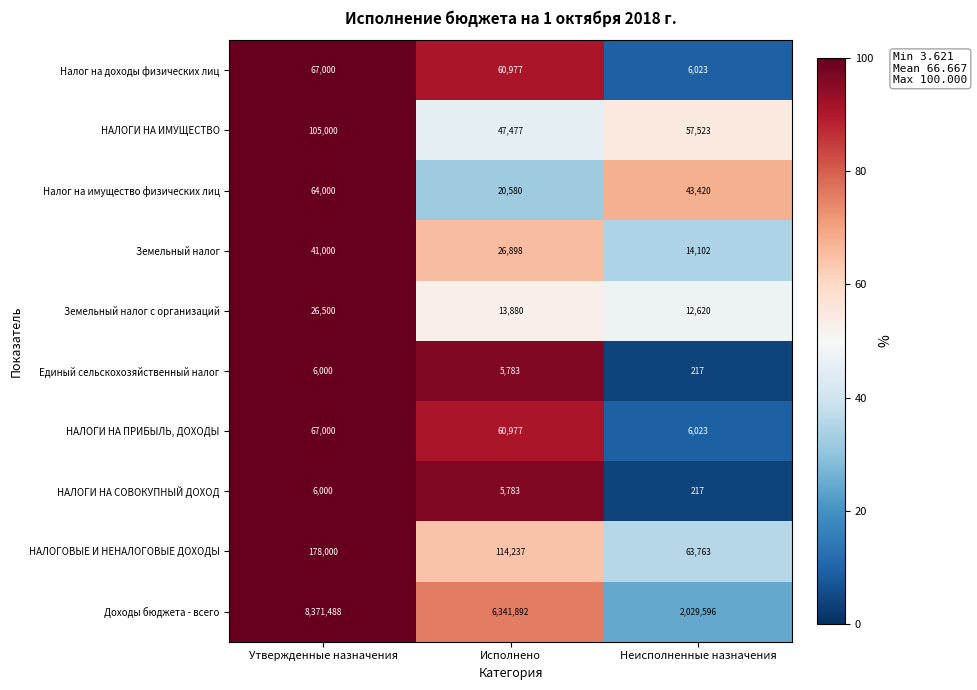

What is the spread (max minus min) of values at Неисполненные назначения?

2029379